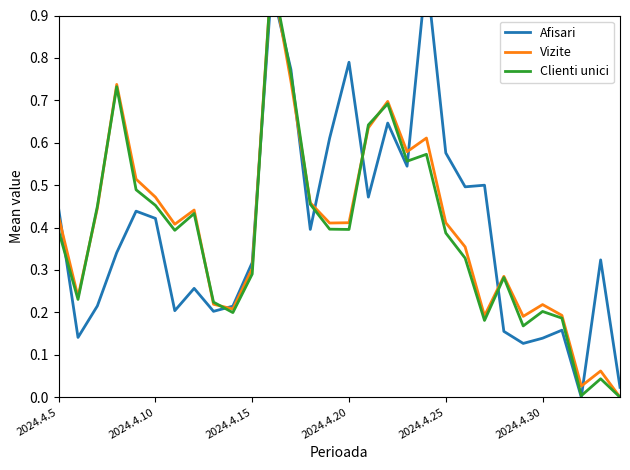

How many interior local valleys does the Afisari series have?

9